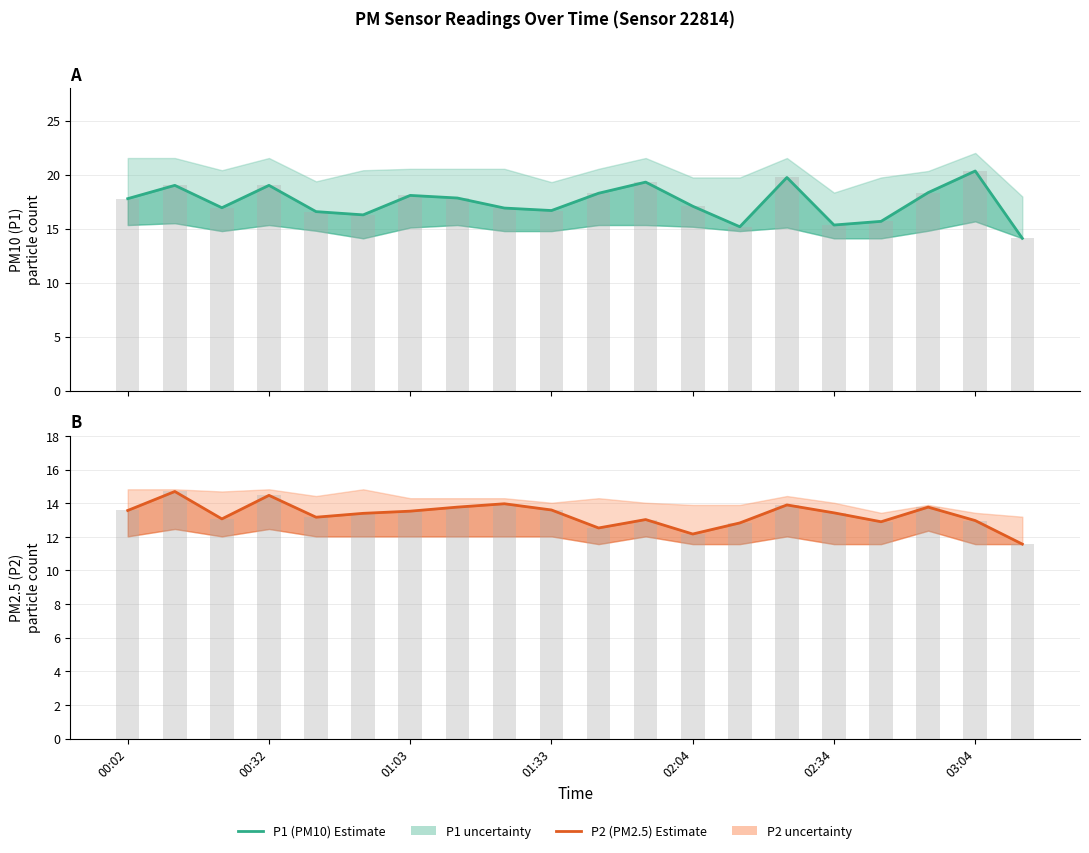

How many values in the P2 raw bars series exceed 13?

14